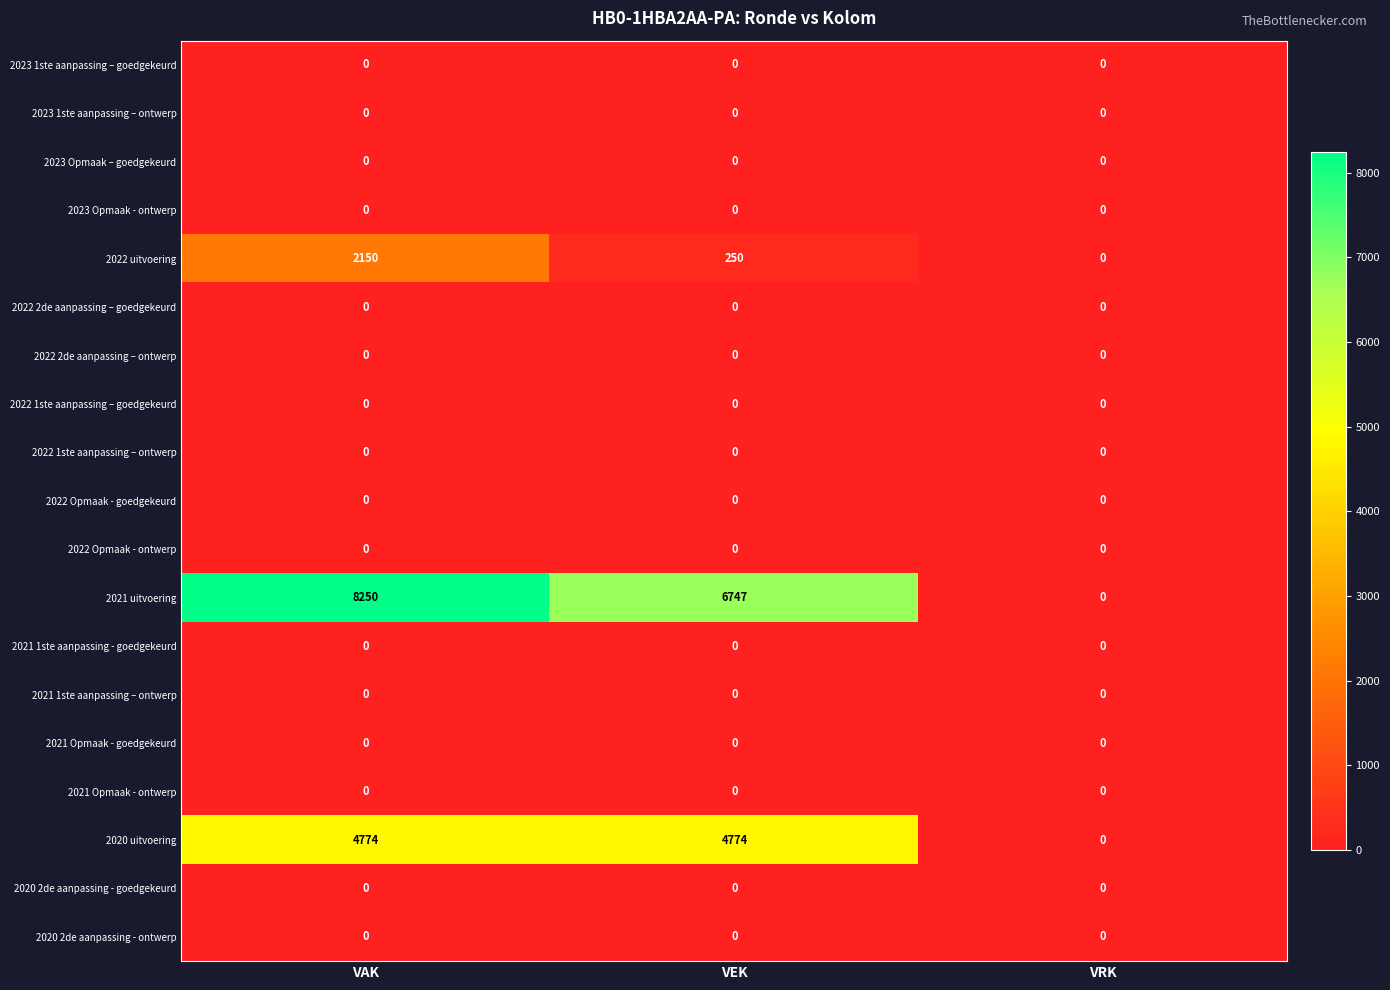

Which label corresponds to the largest value in the chart?

VAK